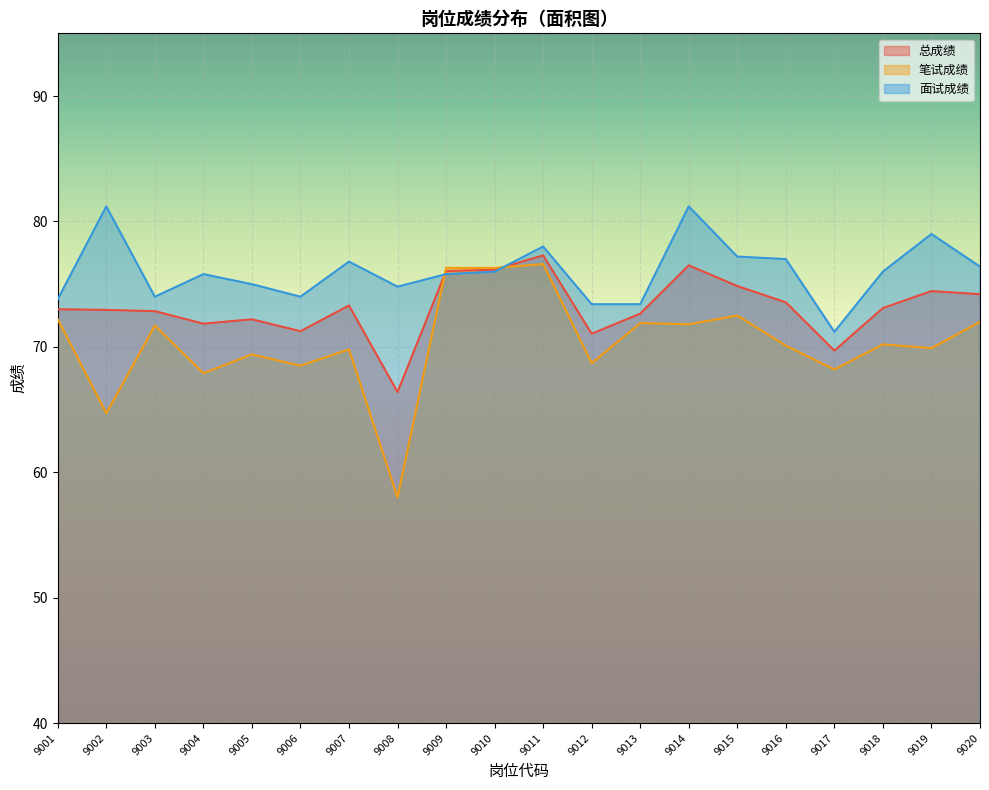

True or false: 总成绩 has more than 0 interior local peaks.

True